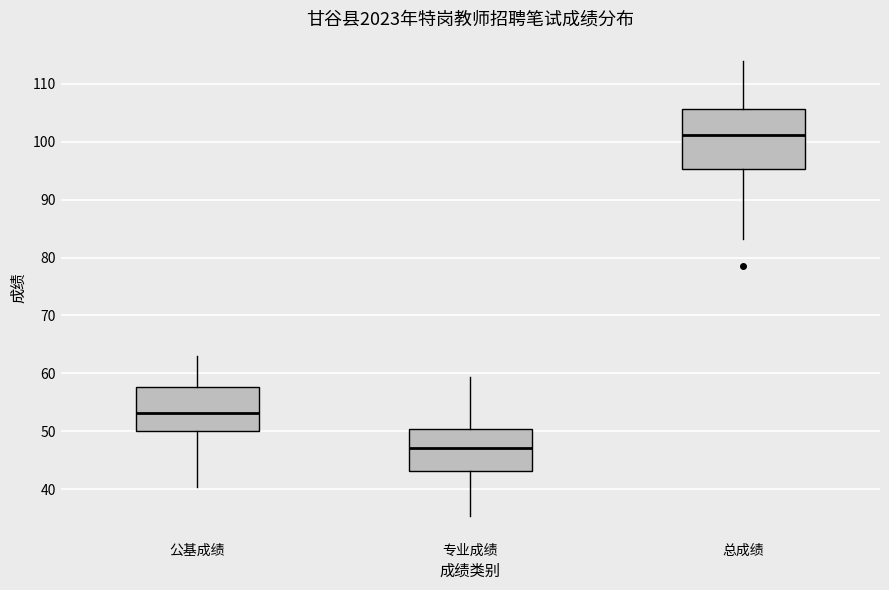

Reading left to right, read every box against the y-axis: the position of its median line, the range the box covers, and the ends of its whiskers. The values are not printed on the chart, so give them approximately, as read against the axis.

公基成绩: median 53, box 50 to 58, whiskers 40 to 63
专业成绩: median 47, box 43 to 50, whiskers 35 to 59
总成绩: median 101, box 95 to 106, whiskers 83 to 114